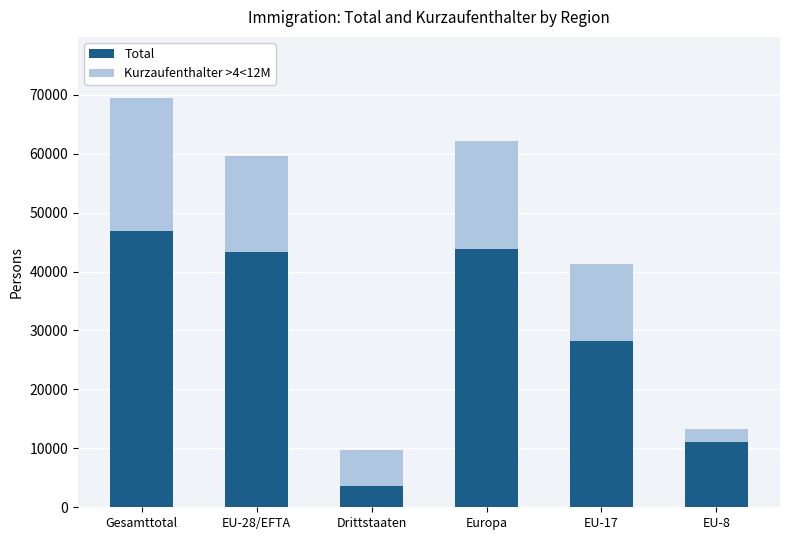

How many data points in Total are above 43388?

2